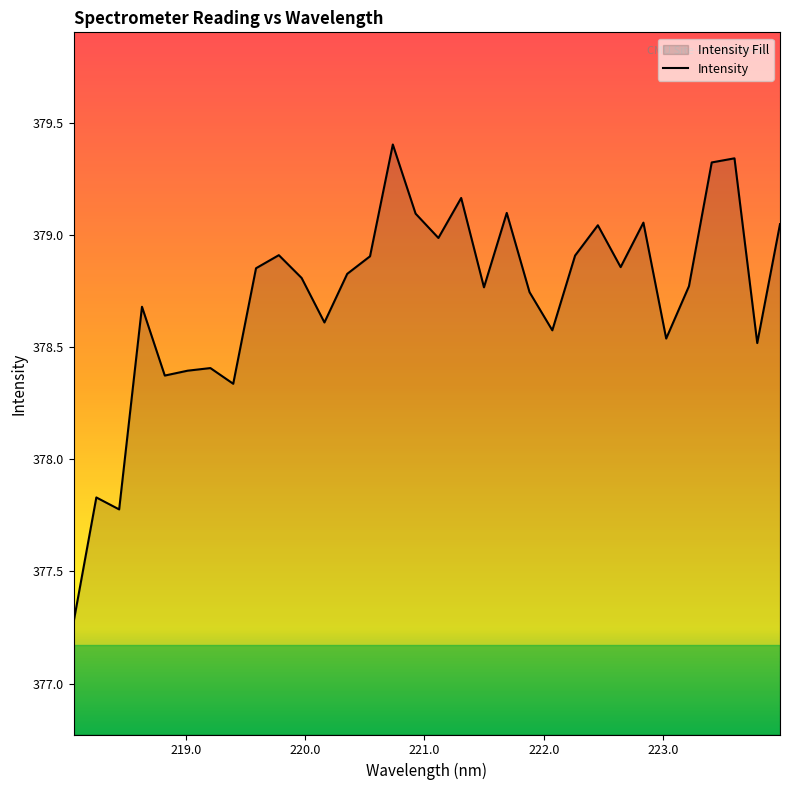

What is the smallest value displayed?

377.3